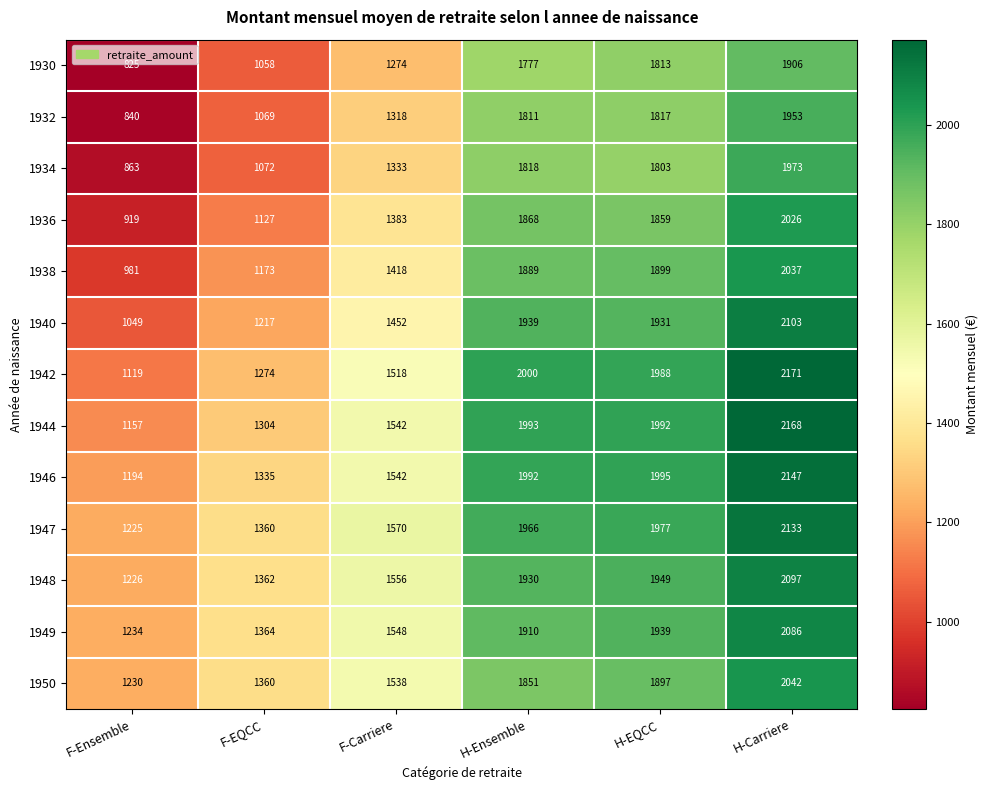

Rank the series at H-Carriere from highest to lowest value.

1942, 1944, 1946, 1947, 1940, 1948, 1949, 1950, 1938, 1936, 1934, 1932, 1930